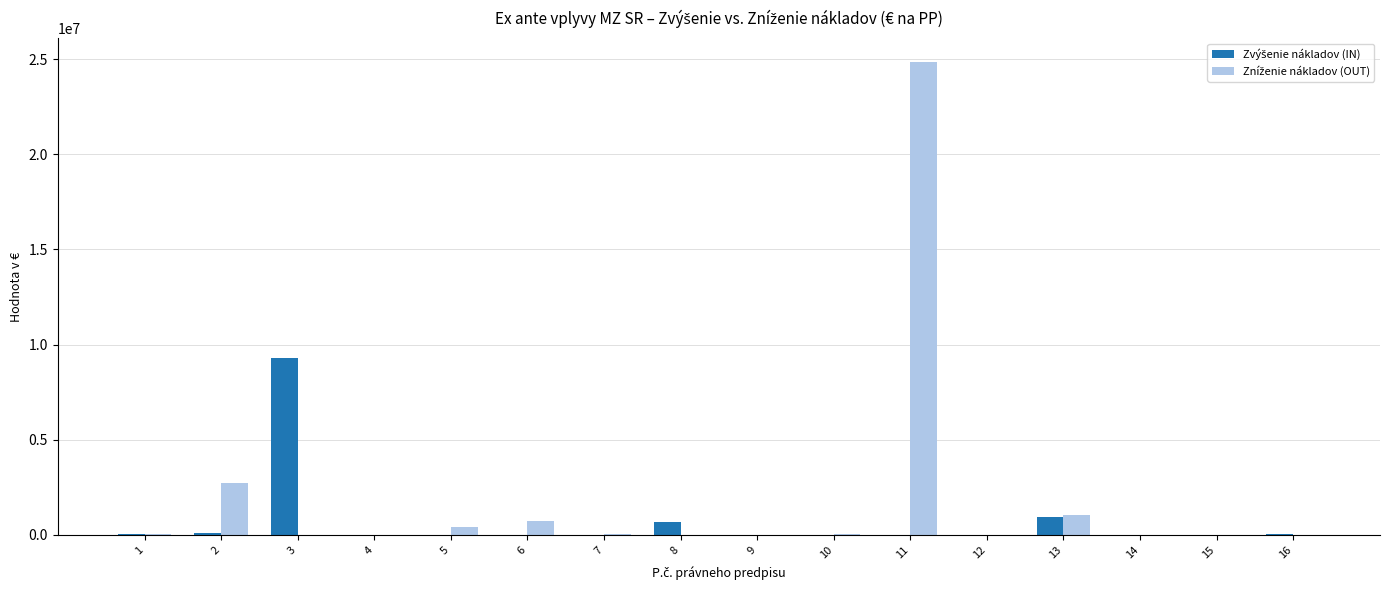

How many distinct data groups are displayed?

2